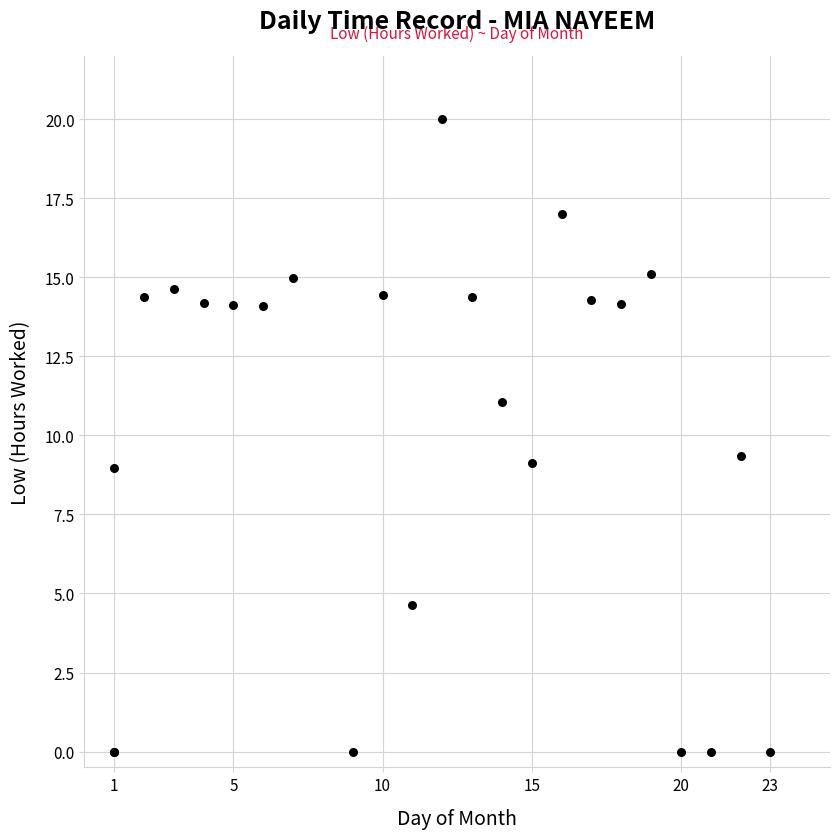

What Y value in the scatter plot is closest to 10?

9.4